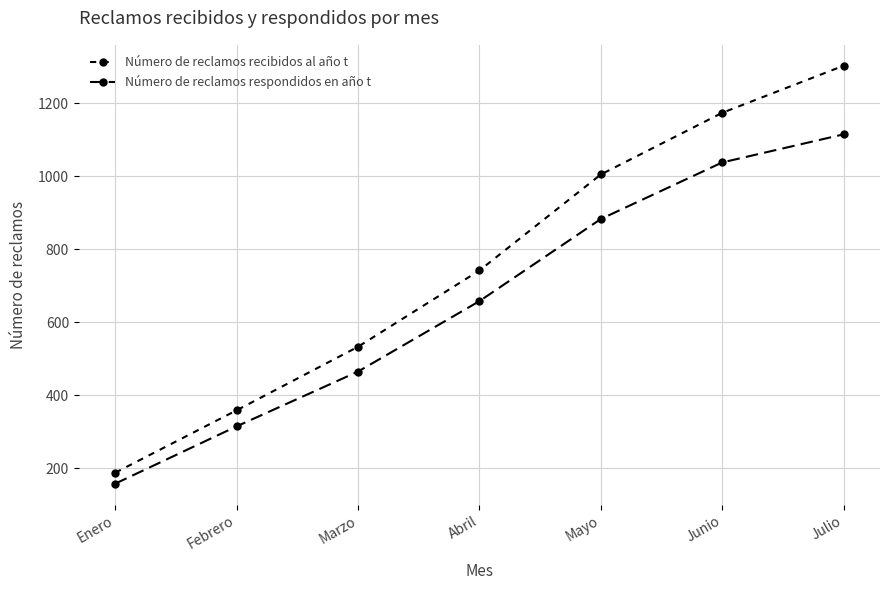

What is the difference between the maximum and second lowest values in the Número de reclamos respondidos en año t series?

800